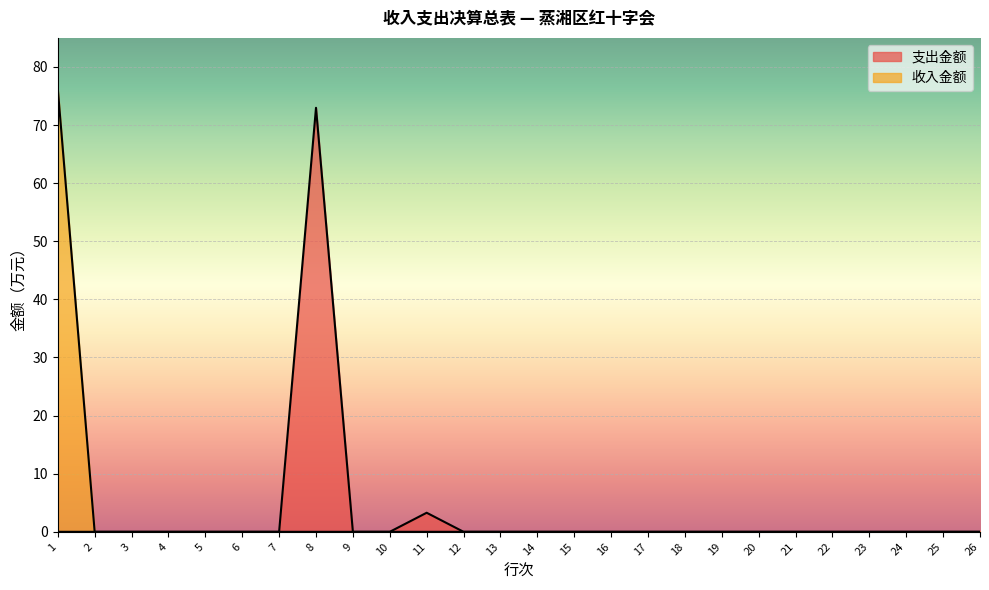

How many values in 收入金额 are above zero?

1